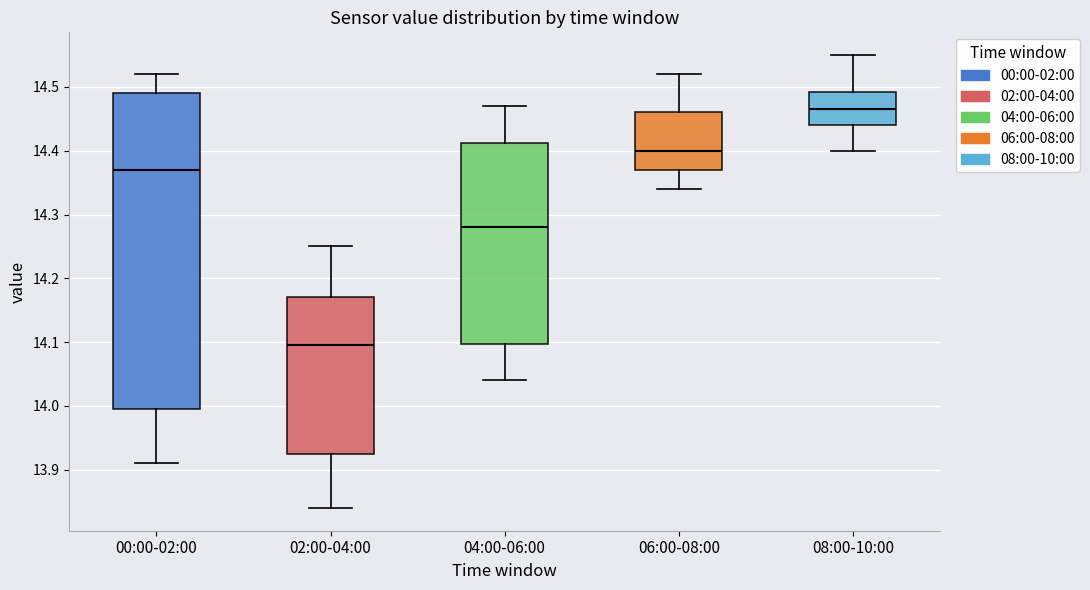

Reading left to right, read every box against the y-axis: the position of its median line, the range the box covers, and the ends of its whiskers. The values are not printed on the chart, so give them approximately, as read against the axis.

00:00-02:00: median 14.37, box 14.00 to 14.49, whiskers 13.91 to 14.52
02:00-04:00: median 14.10, box 13.93 to 14.17, whiskers 13.84 to 14.25
04:00-06:00: median 14.28, box 14.10 to 14.41, whiskers 14.04 to 14.47
06:00-08:00: median 14.40, box 14.37 to 14.46, whiskers 14.34 to 14.52
08:00-10:00: median 14.47, box 14.44 to 14.49, whiskers 14.40 to 14.55